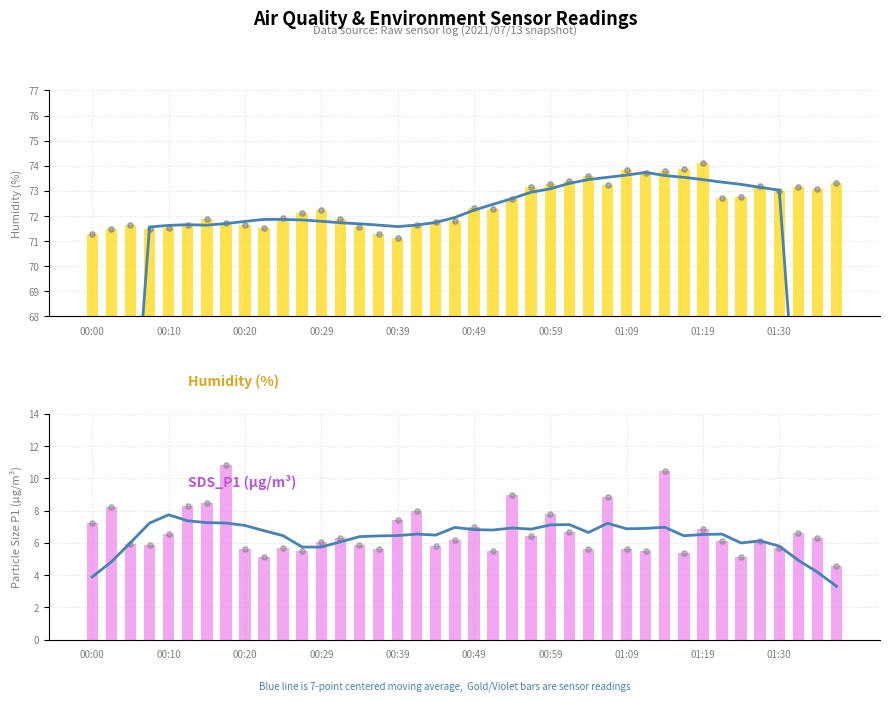

At how many categories does at least one series exceed 36?

40